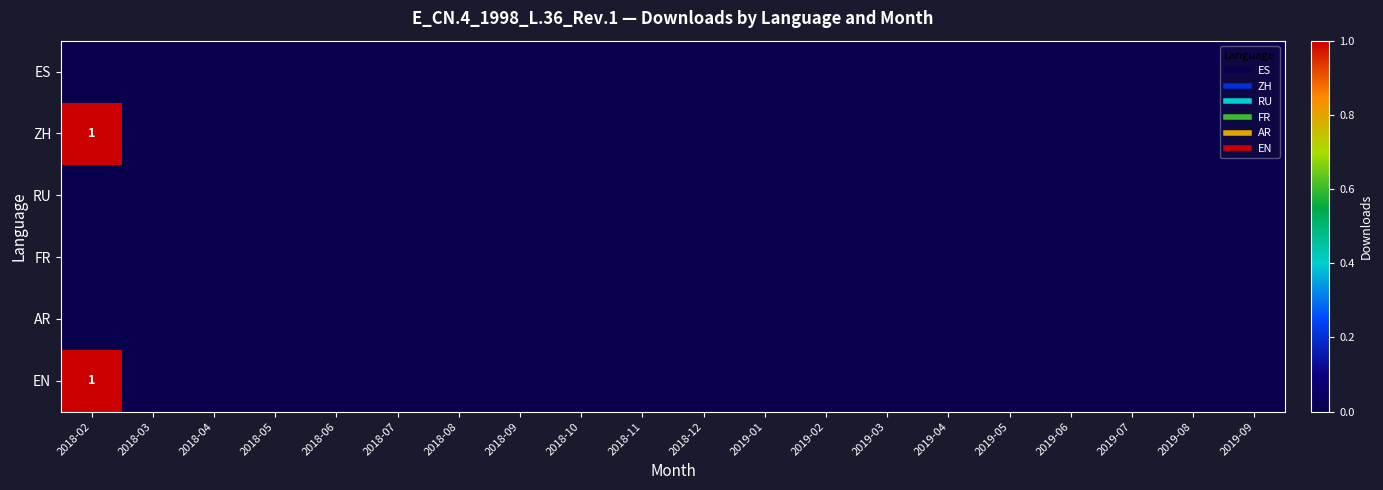

Rank the series by their maximum value, from lowest to highest.

ES, RU, FR, AR, ZH, EN